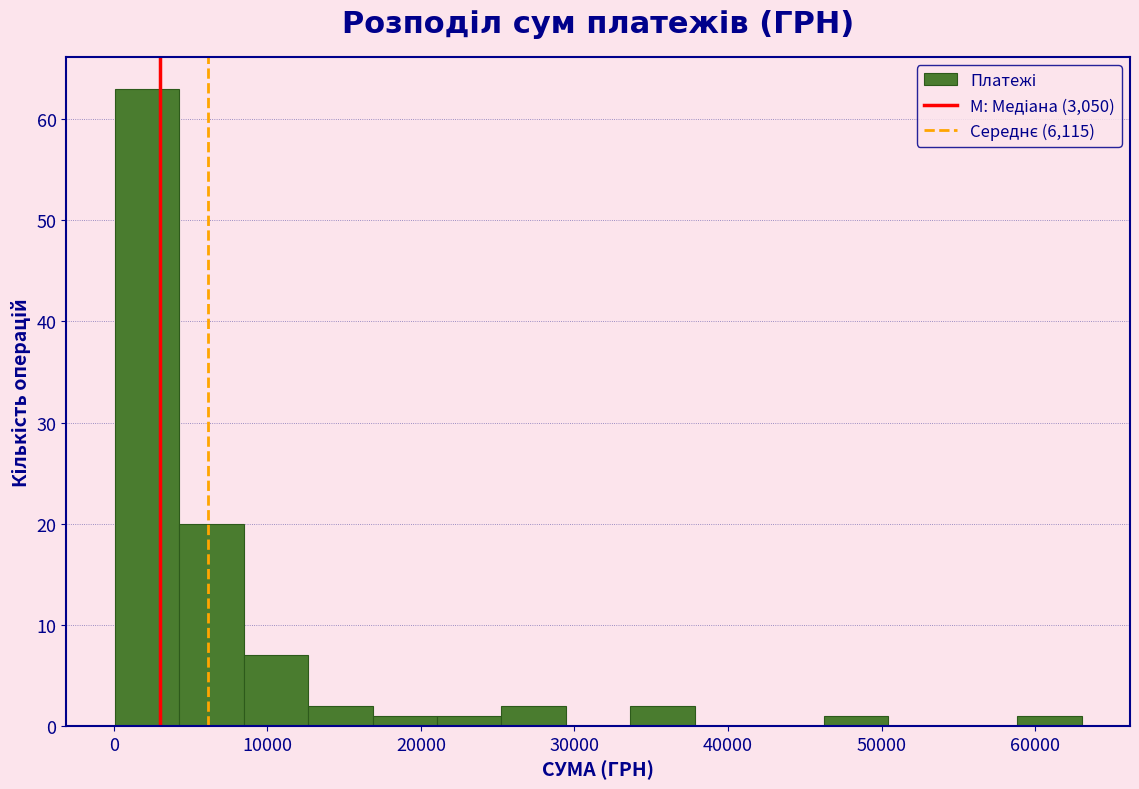

Reading left to right, list every bar in this chart as the range it spans on the x-axis followed by its height. Neither the bar edges nor the heights are printed on the chart, so give them approximately, as read against the axes.

0 to 4000: 63
4000 to 8000: 20
8000 to 13000: 7
13000 to 17000: 2
17000 to 21000: 1
21000 to 25000: 1
25000 to 29000: 2
29000 to 34000: 0
34000 to 38000: 2
38000 to 42000: 0
42000 to 46000: 0
46000 to 50000: 1
50000 to 55000: 0
55000 to 59000: 0
59000 to 63000: 1